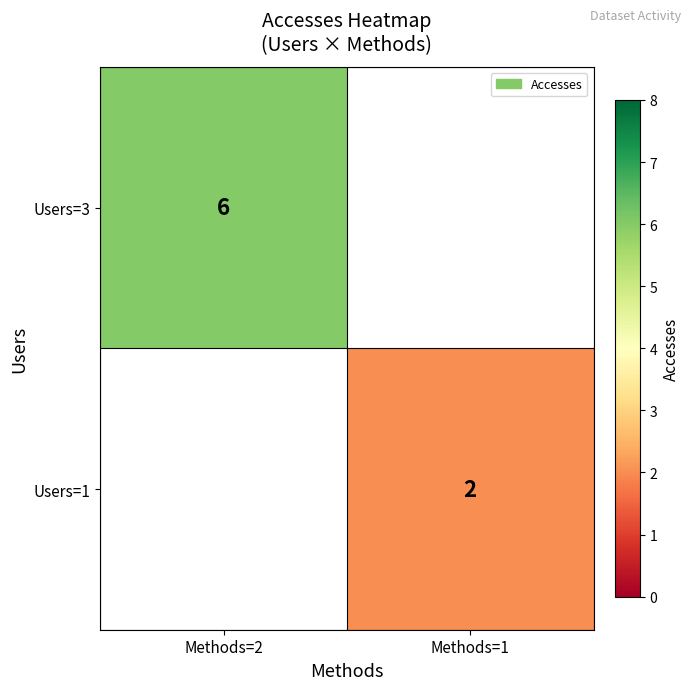

The value of Users=1 at Methods=1 is 1. True or false?

False